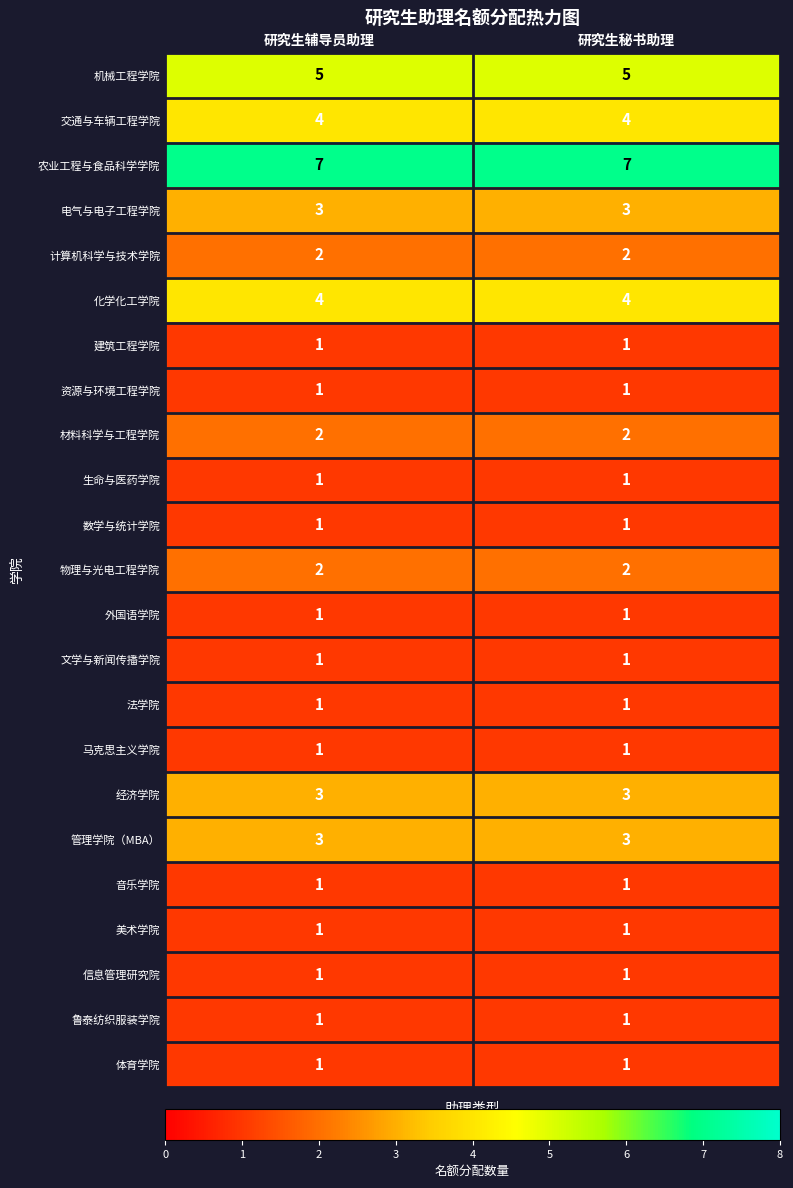

Is it true that 信息管理研究院 equals 2 at 研究生辅导员助理?

False